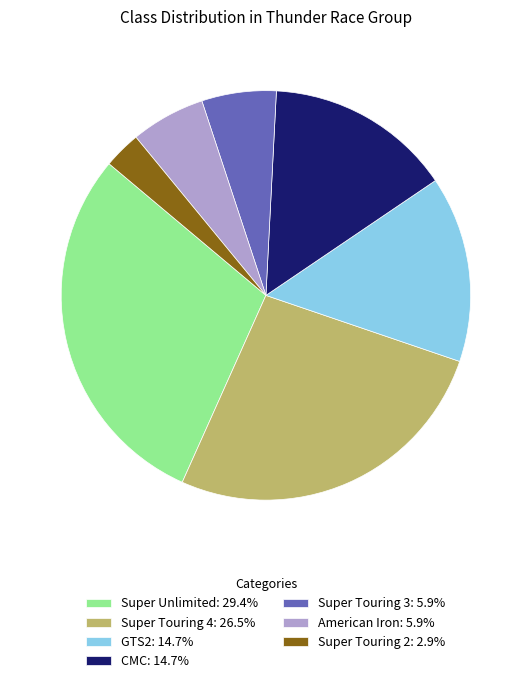

Approximately how many times larger is the value at Super Touring 4: 26.5% compared to Super Touring 3: 5.9%?

4.5